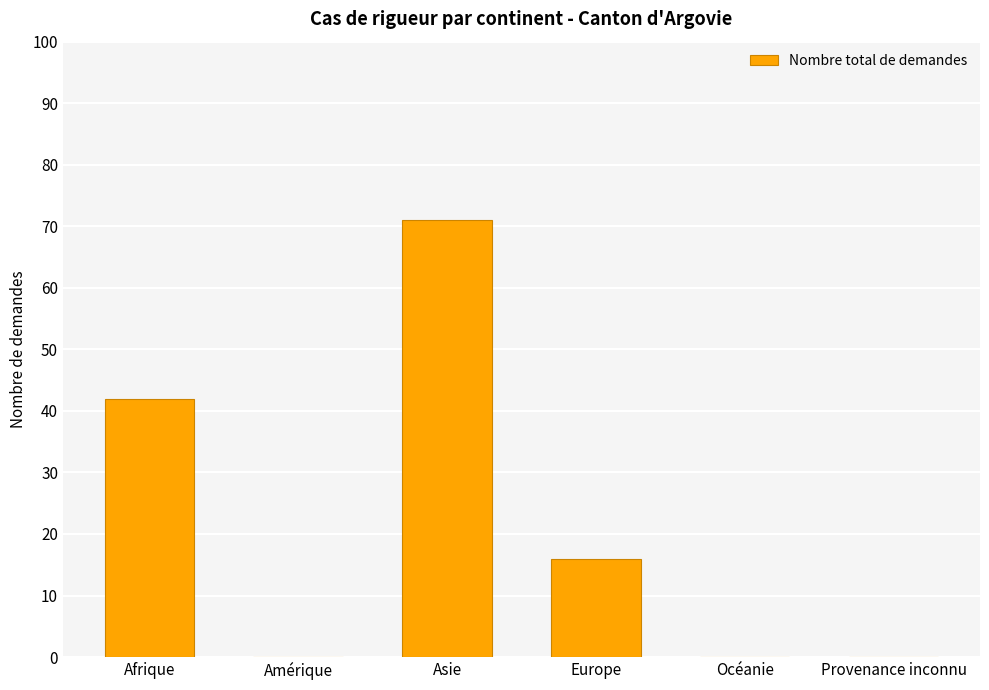

How many distinct data groups are displayed?

1